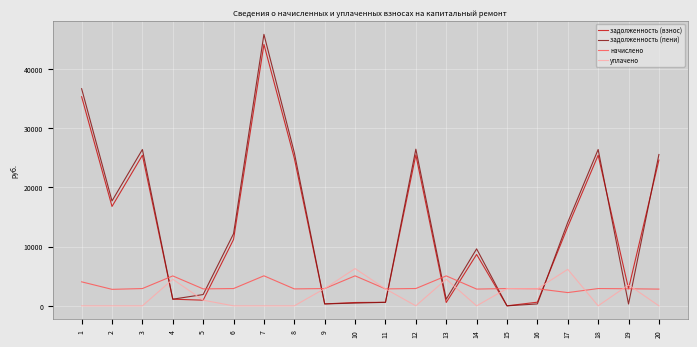

Which series has the largest total across all categories?

задолженность (пени)